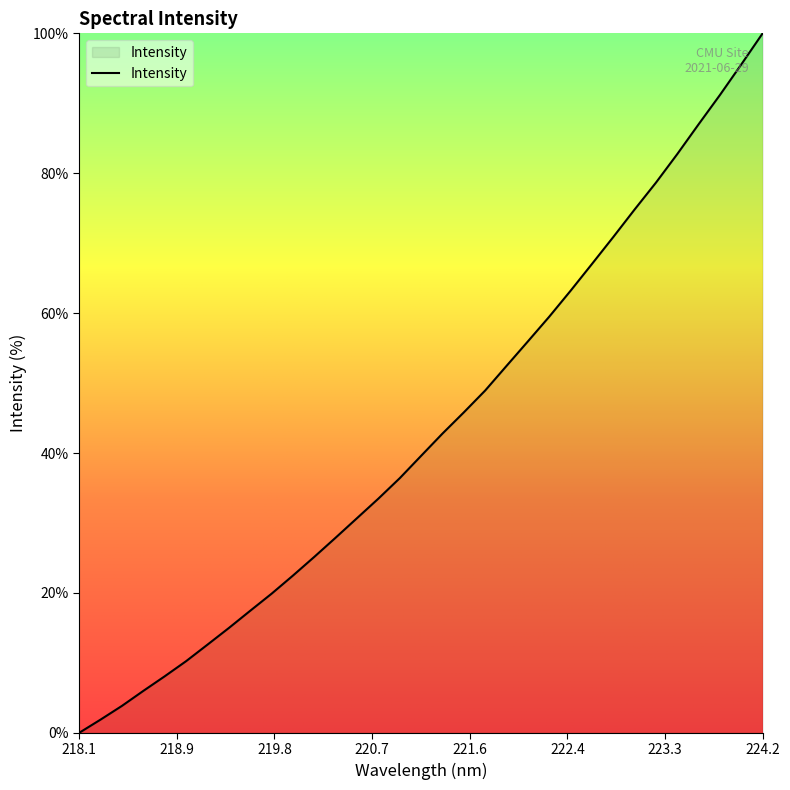

Does the chart display data point markers on the line(s)?

No